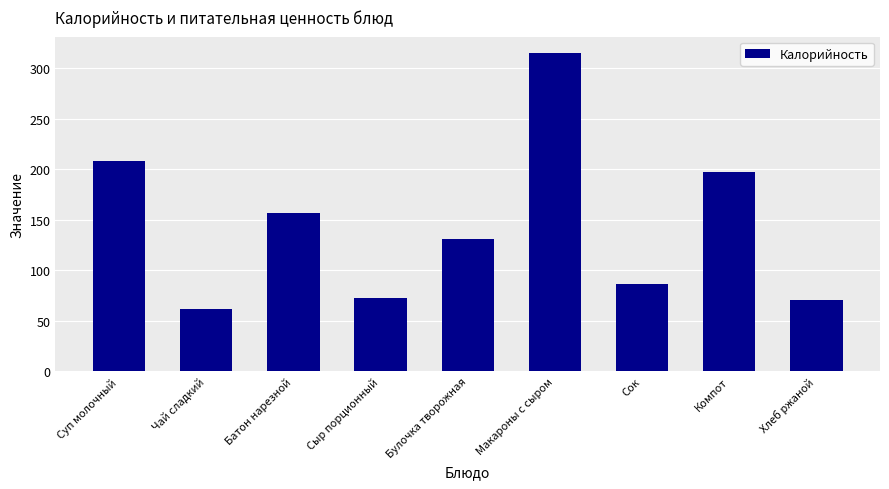

What is the difference between the maximum and second lowest values?

245.1